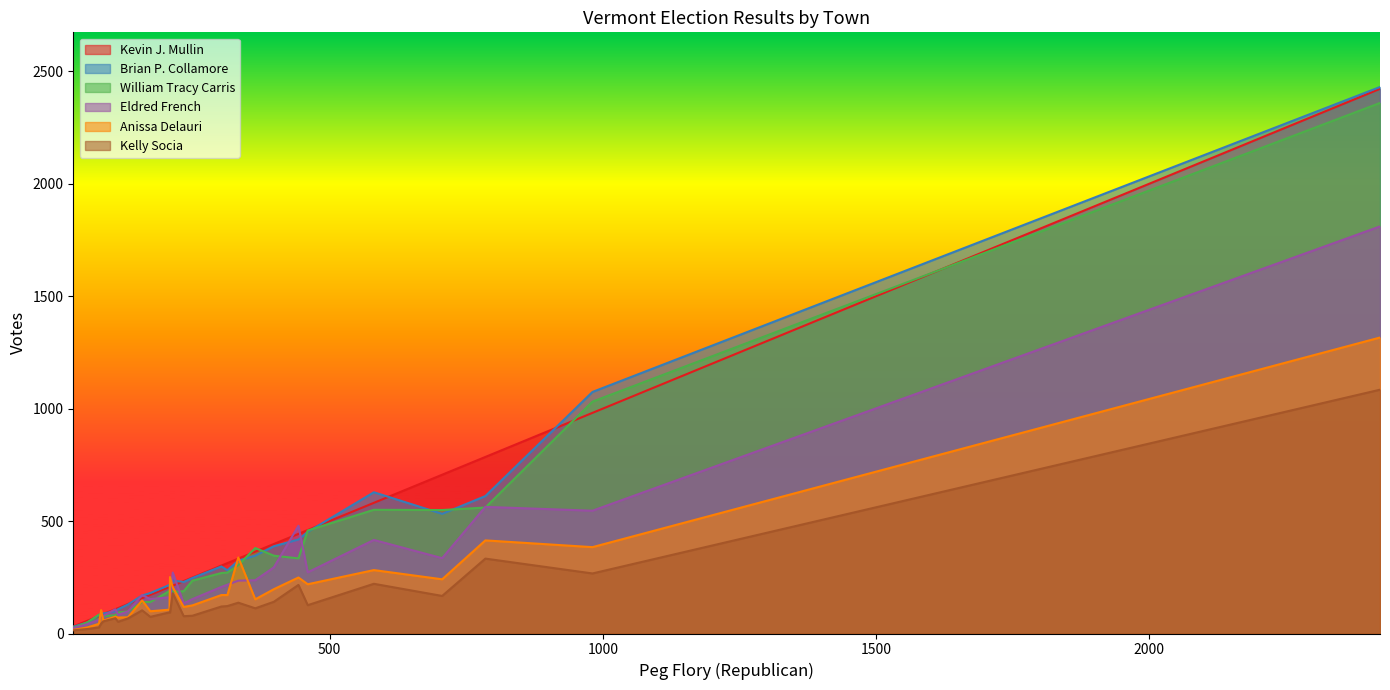

Which series has the widest spread of values?

Brian P. Collamore